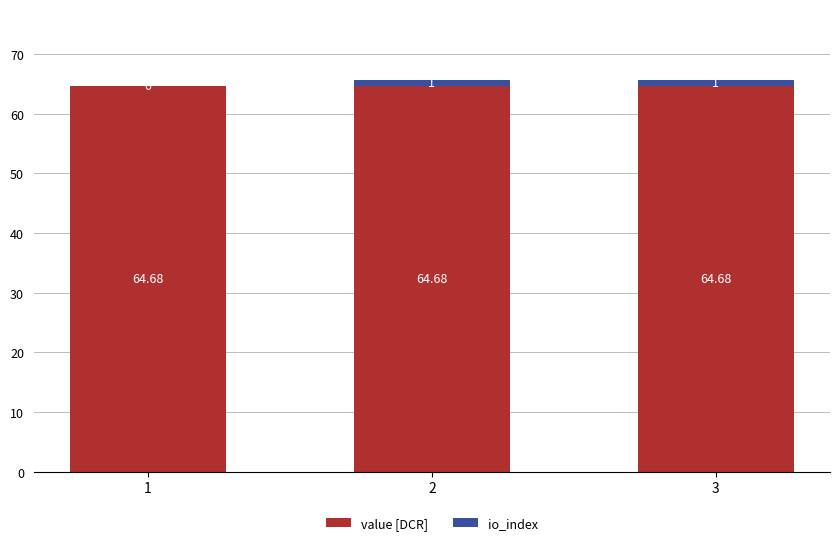

At 1, list the series in order from largest to smallest.

value [DCR], io_index